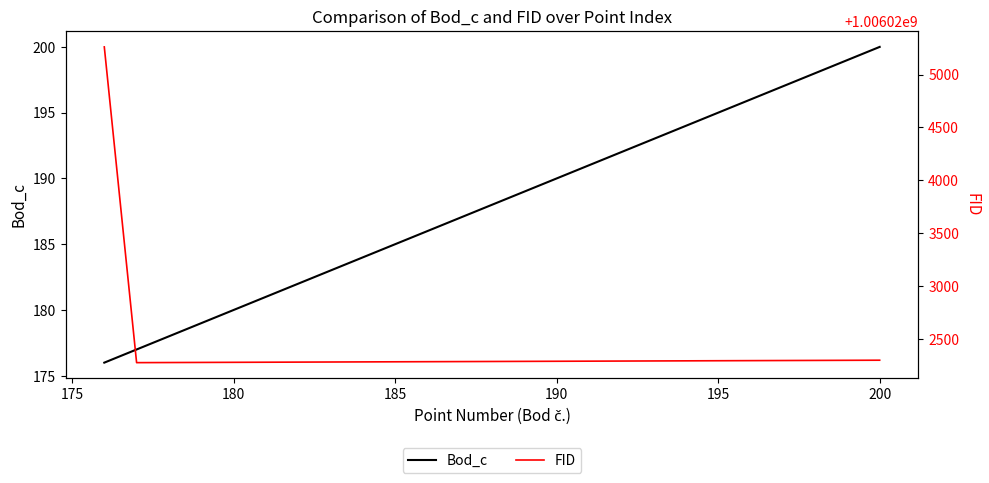

Which series has the largest total across all categories?

FID